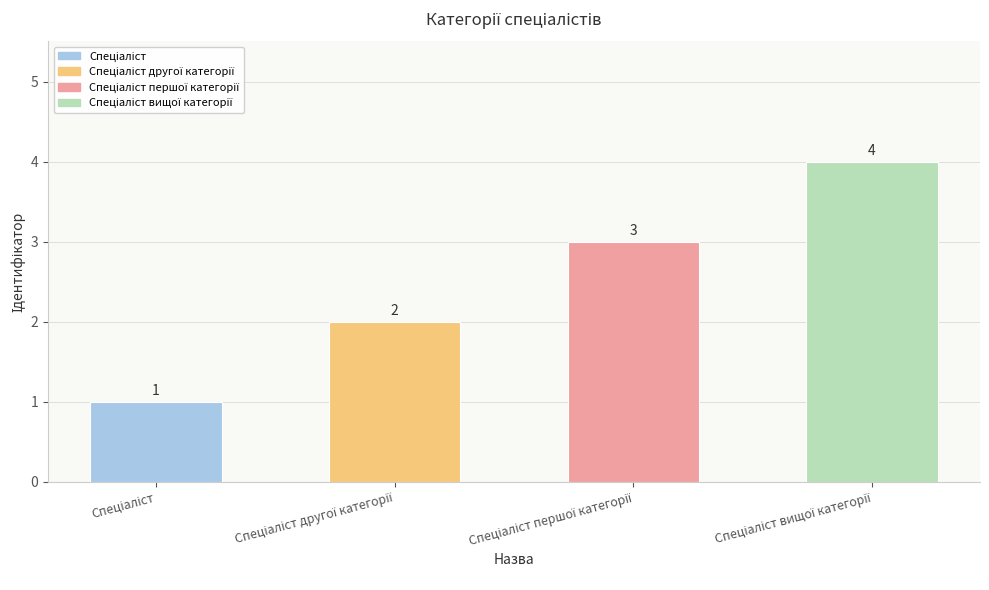

What is the value of the 1st bar from the left?

1